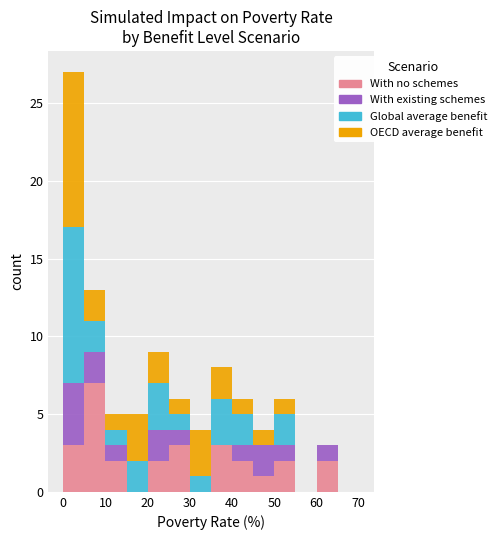

Reading left to right, transcribe this chart: for each stacked bar, give the range it covers on the x-axis and its total height. The values are not printed on the chart, so give them approximately, as read against the axis.

0 to 5: 27
5 to 10: 13
10 to 15: 5
15 to 20: 5
20 to 25: 9
25 to 30: 6
30 to 35: 4
35 to 40: 8
40 to 45: 6
45 to 50: 4
50 to 55: 6
55 to 60: 0
60 to 65: 3
65 to 70: 0